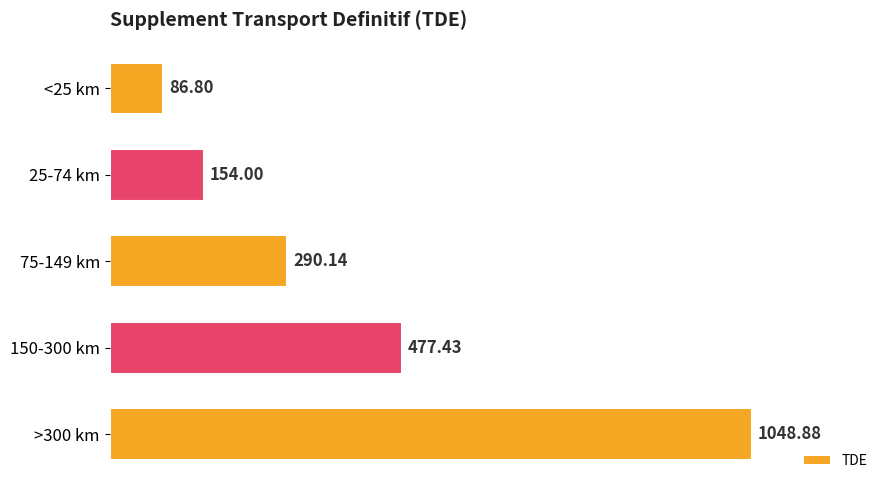

At which category does the chart reach its peak across all series?

>300 km